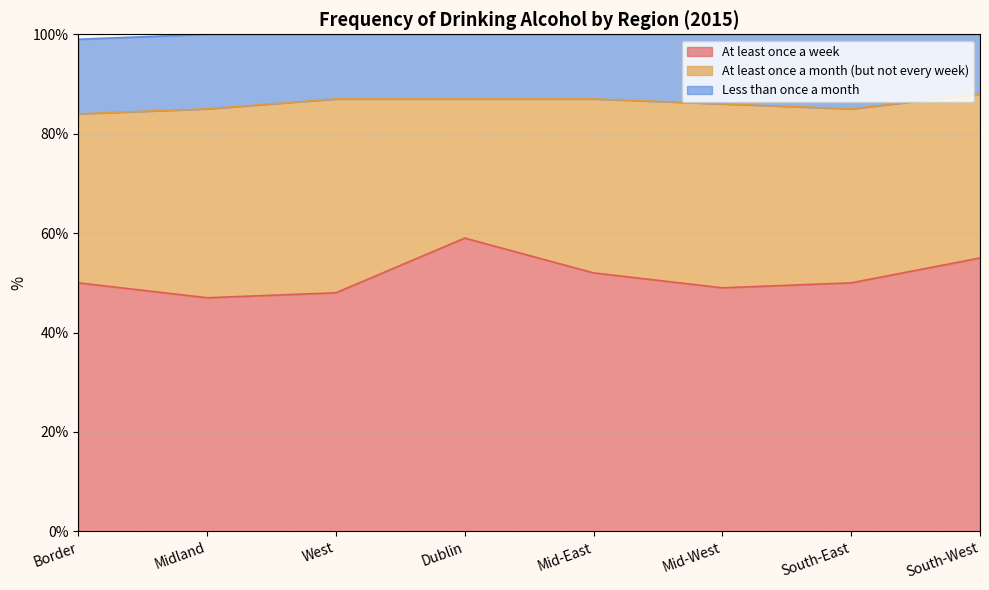

Reading left to right, extract all data points from this chart.

At least once a week: 50	47	48	59	52	49	50	55
At least once a month (but not every week): 34	38	39	28	35	37	35	33
Less than once a month: 15	15	13	13	13	14	15	12